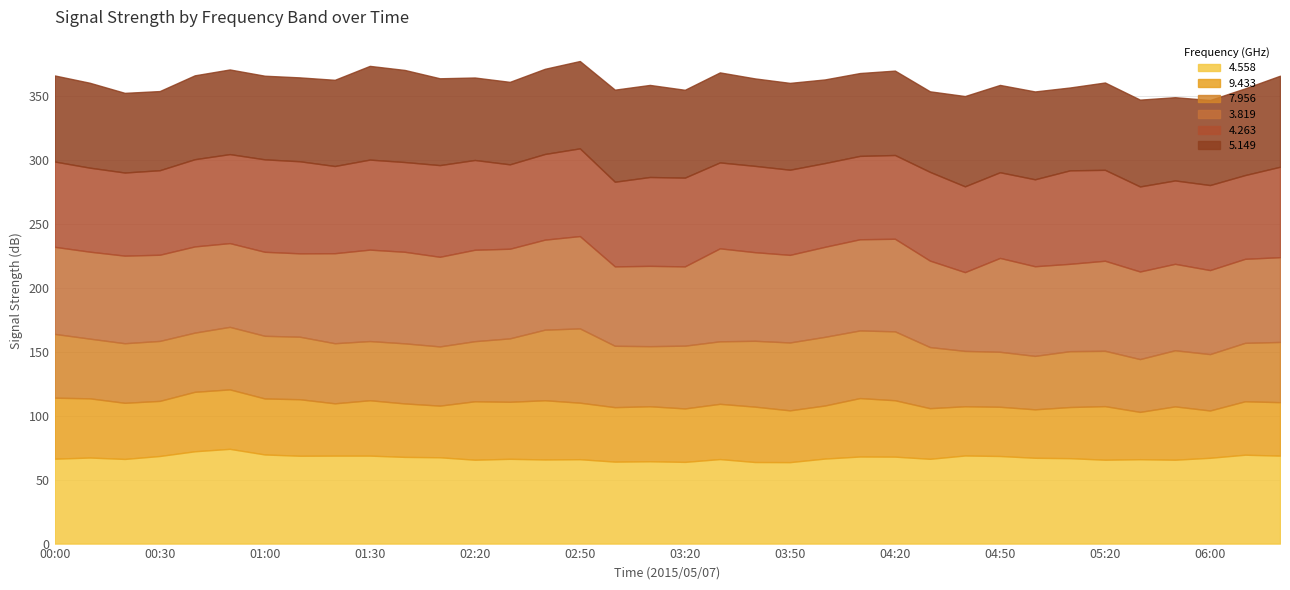

List the labels in order of 7.956 value, largest first.

02:50, 02:40, 04:20, 04:00, 03:50, 04:10, 03:40, 00:00, 02:30, 03:20, 01:00, 00:50, 01:10, 03:30, 03:00, 04:30, 07:00, 01:20, 02:00, 02:20, 03:10, 00:30, 00:10, 00:20, 00:40, 01:30, 02:10, 06:30, 06:00, 05:40, 05:10, 04:40, 05:20, 04:50, 05:00, 05:30